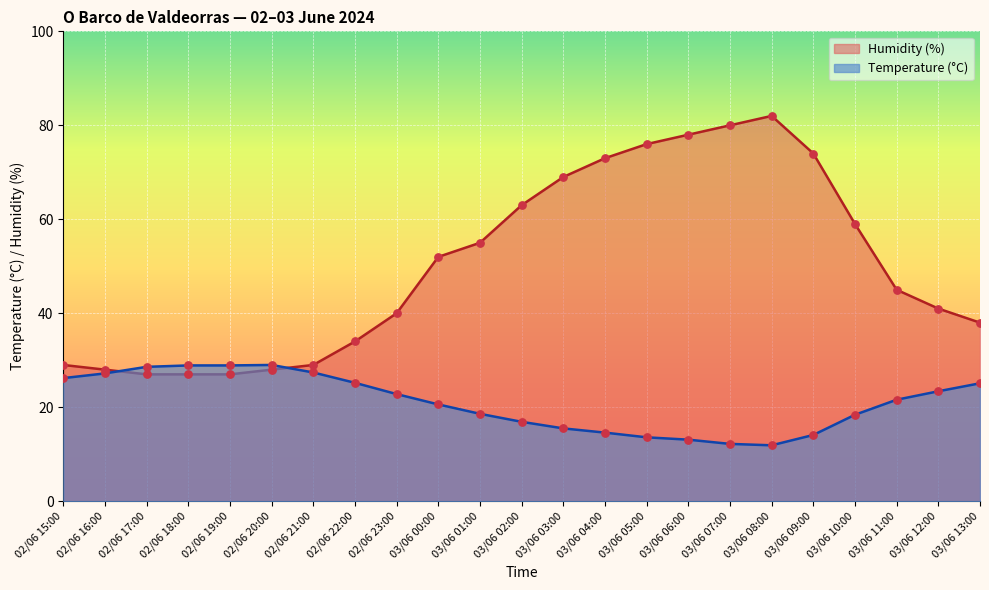

What is the total value across all series at 03/06 05:00?

89.6